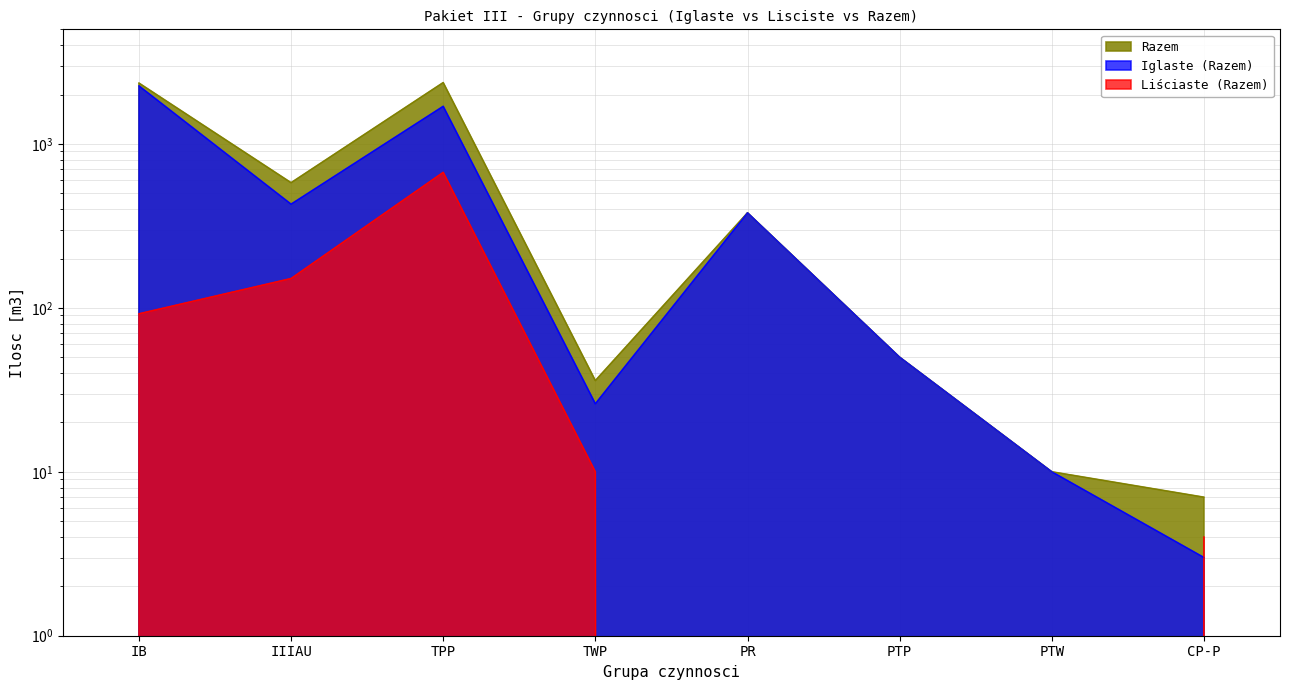

At which label is Razem closest to 1187?

IIIAU